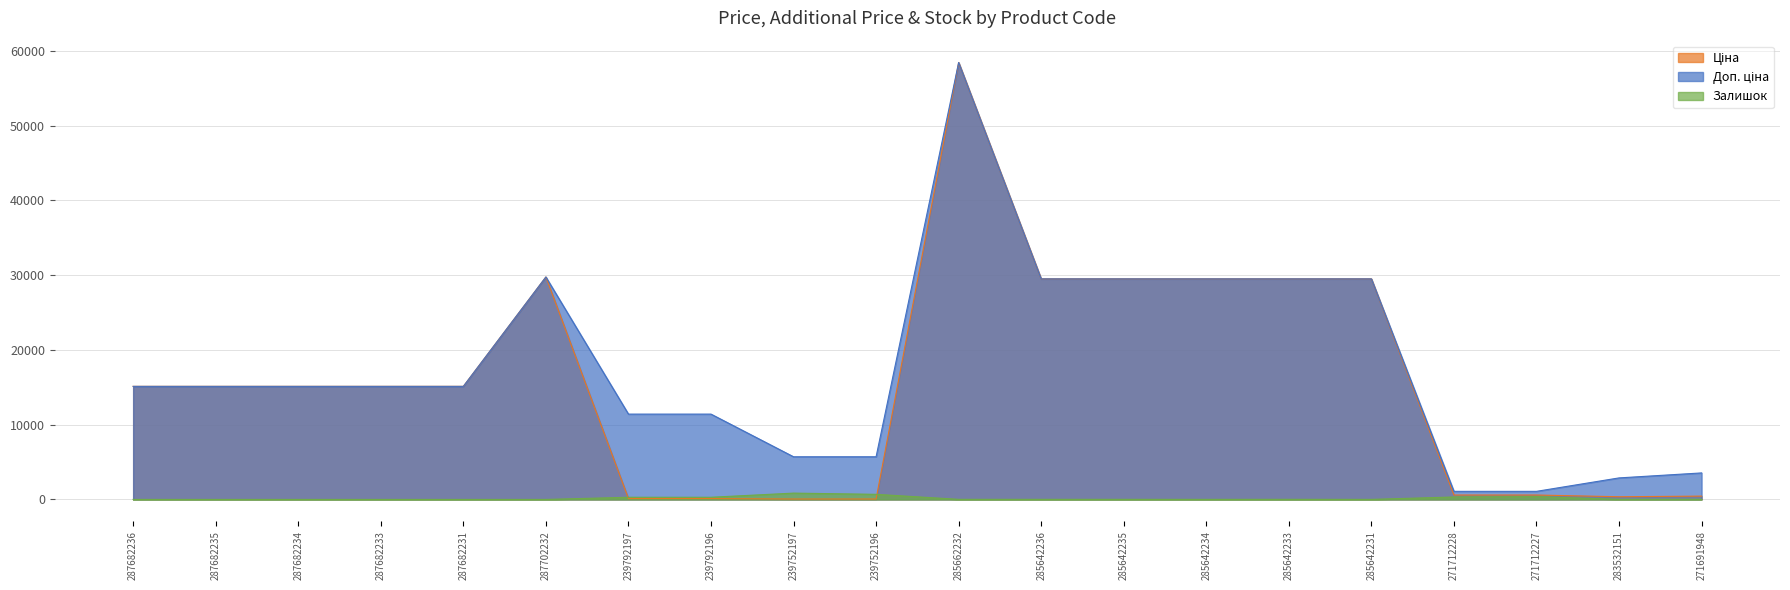

How many values in Залишок are above zero?

14